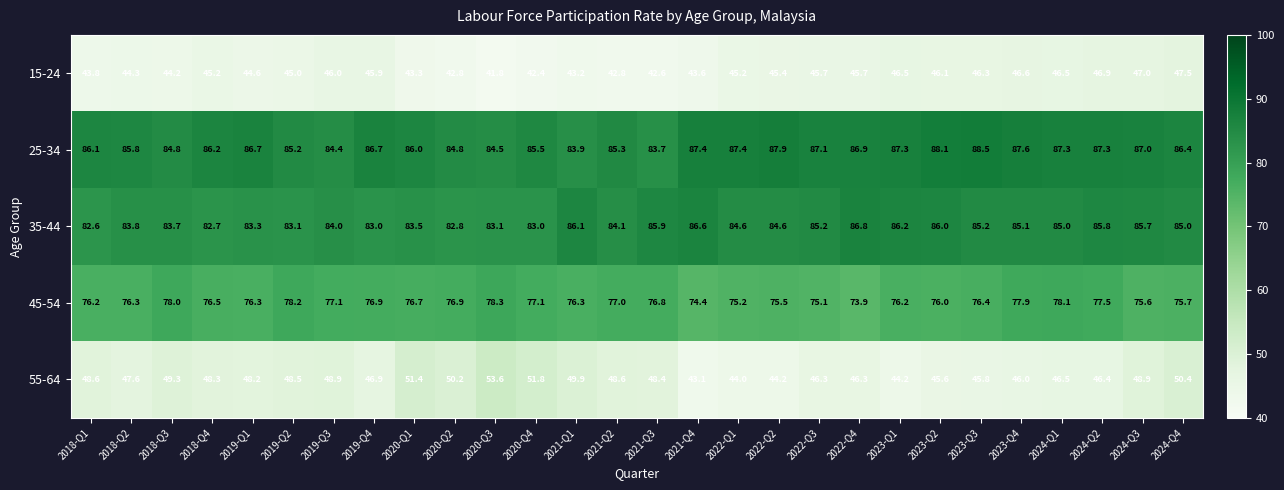

At which label does 45-54 first exceed 76?

2018-Q1